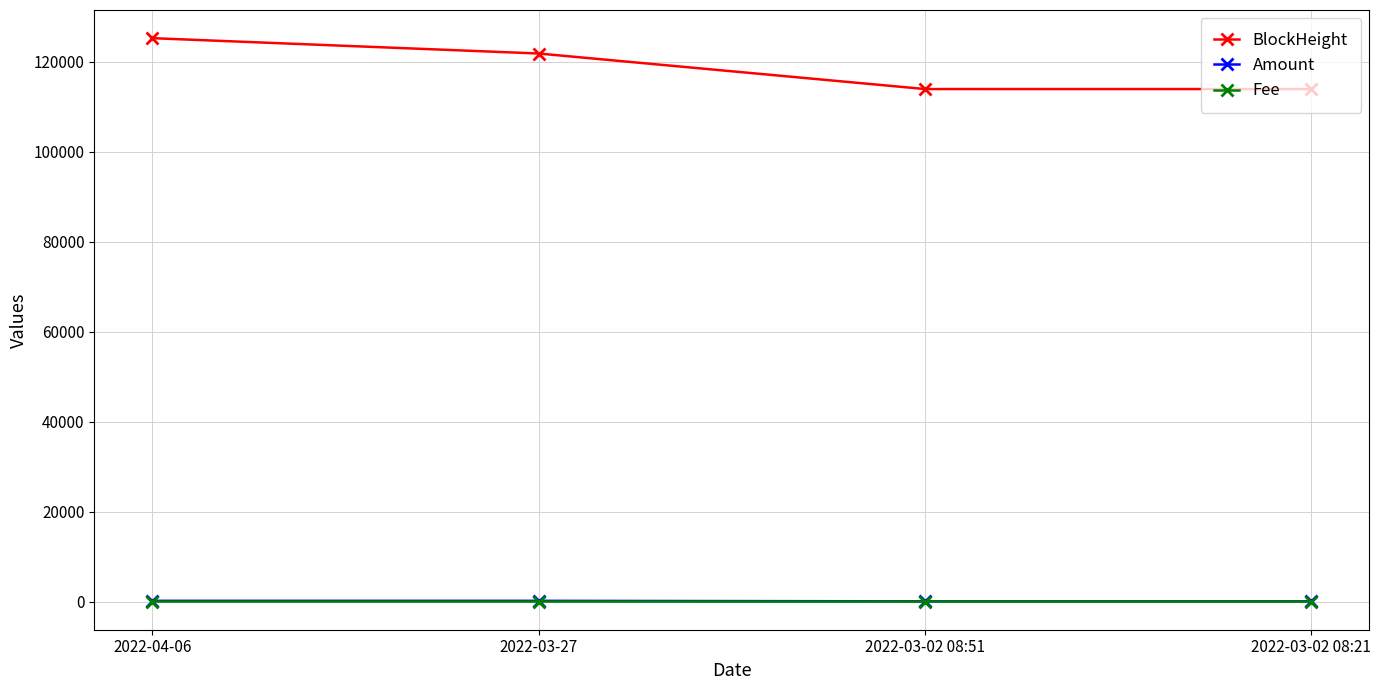

Which category has the highest value in the BlockHeight series?

2022-04-06